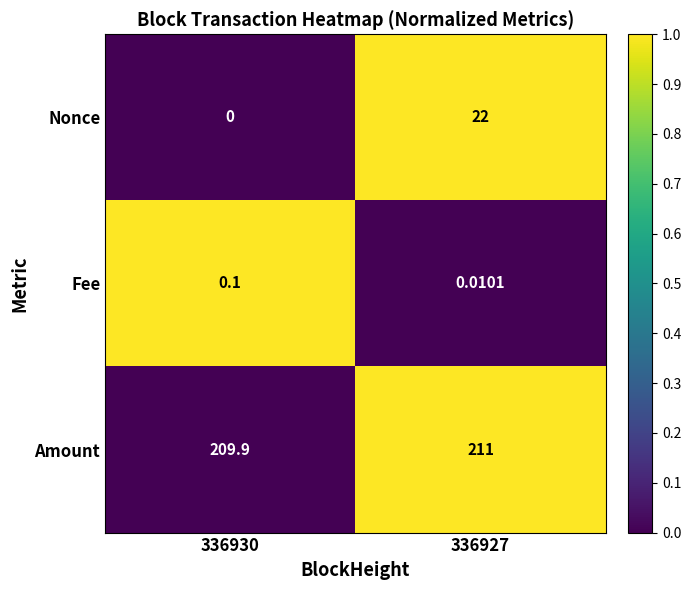

Rank the series by their maximum value, from lowest to highest.

Fee, Nonce, Amount